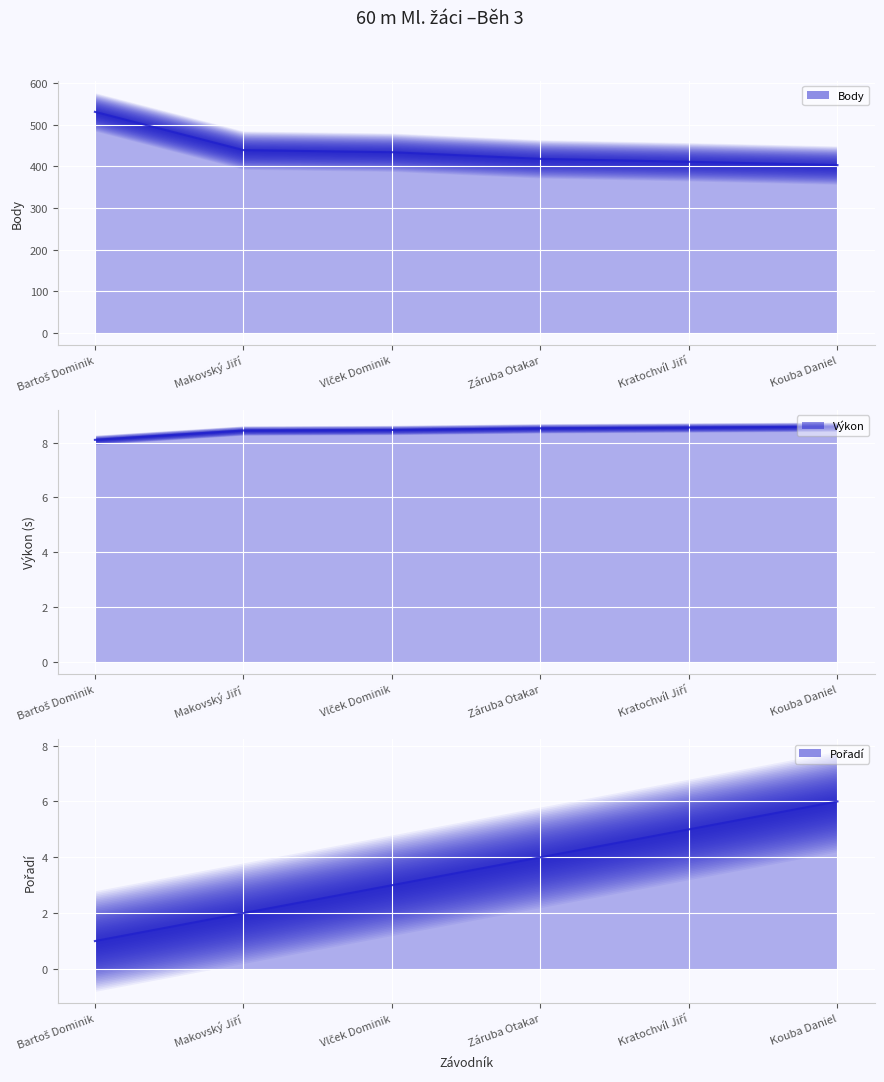

At Vlček Dominik, list the series in order from smallest to largest.

Pořadí (line), Výkon (line), Body (line)